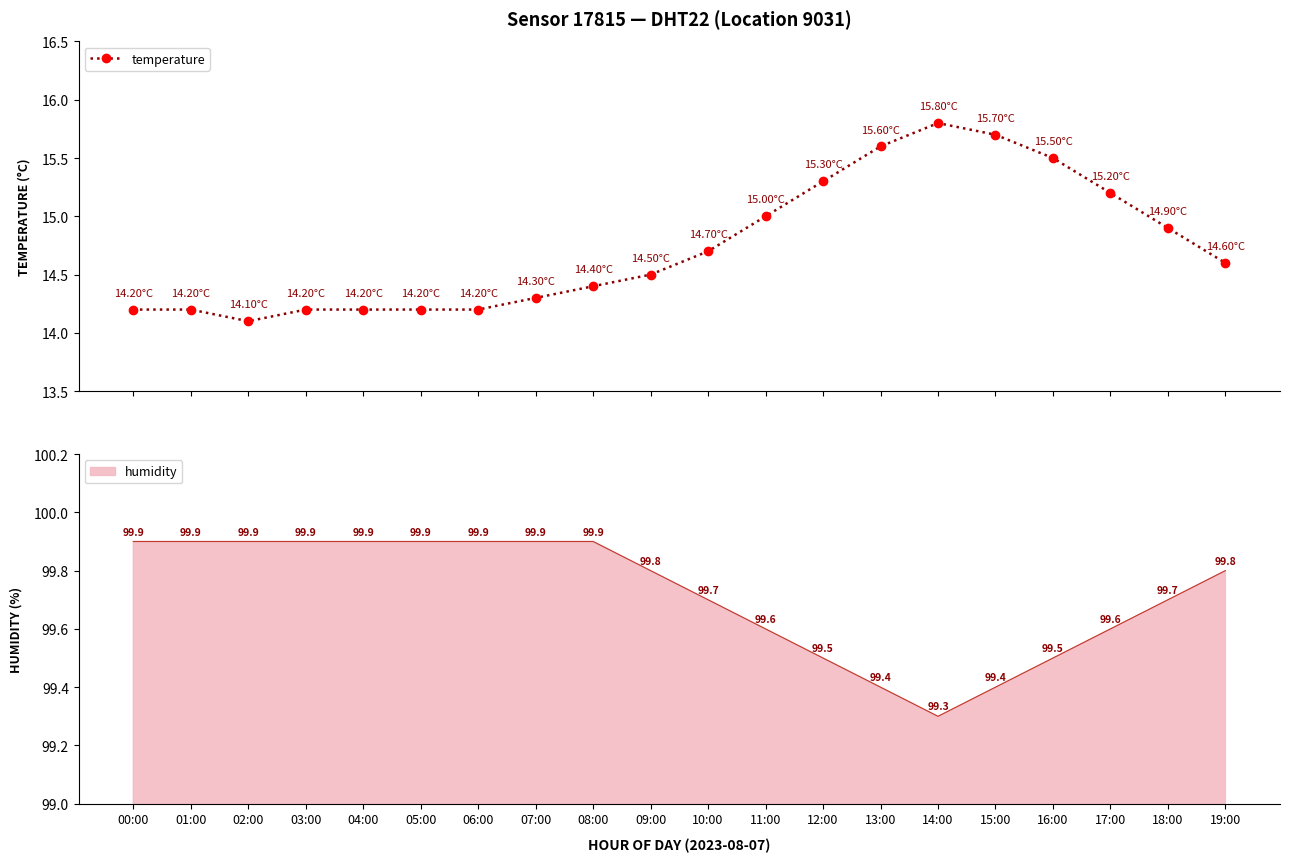

True or false: the data shows 19.4 at 19:00.

False